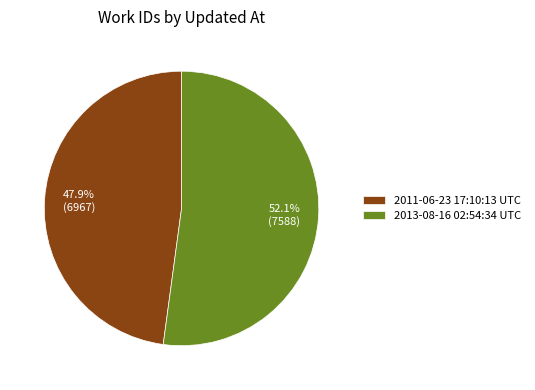

Which slice represents more than half of the pie?

2013-08-16 02:54:34 UTC